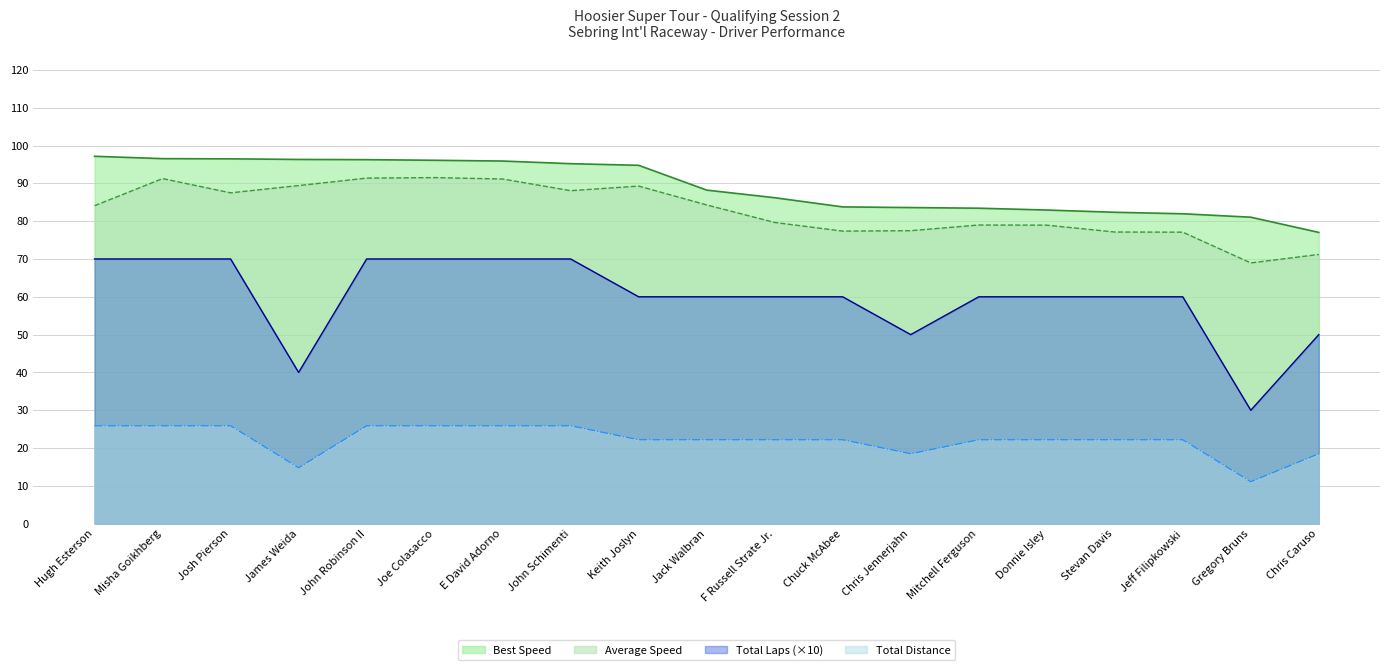

How many data points in Average Speed are above 84?

10